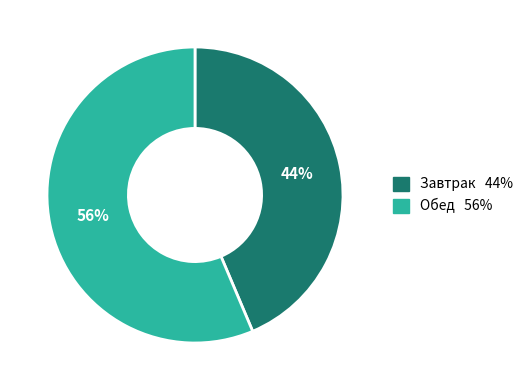

How many segments does this pie chart have?

2